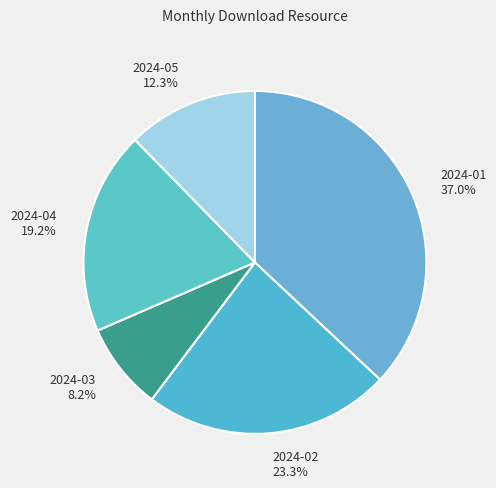

Between 2024-03 and 2024-01, which is larger?

2024-01